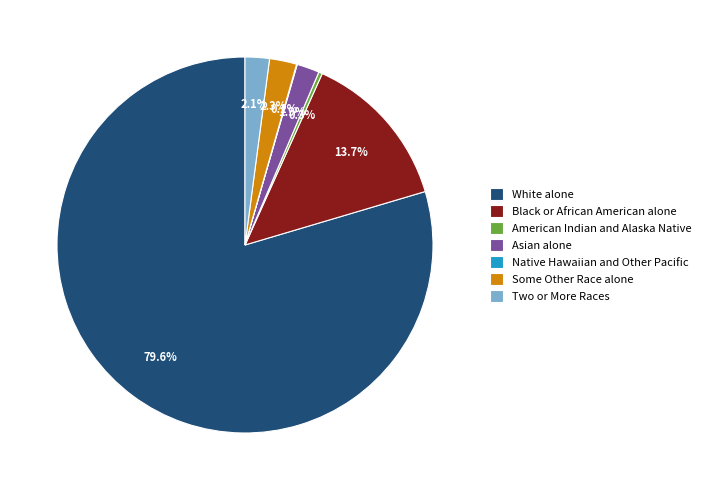

Which category has the biggest portion of the pie?

White alone